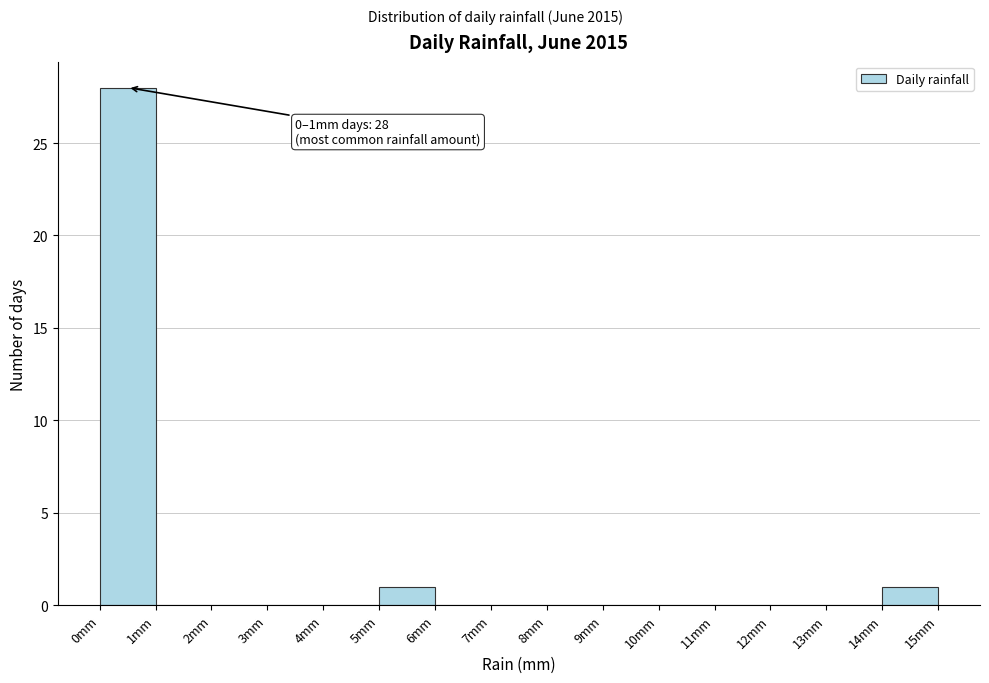

Over which range of the x-axis is the bar tallest?

0 to 1